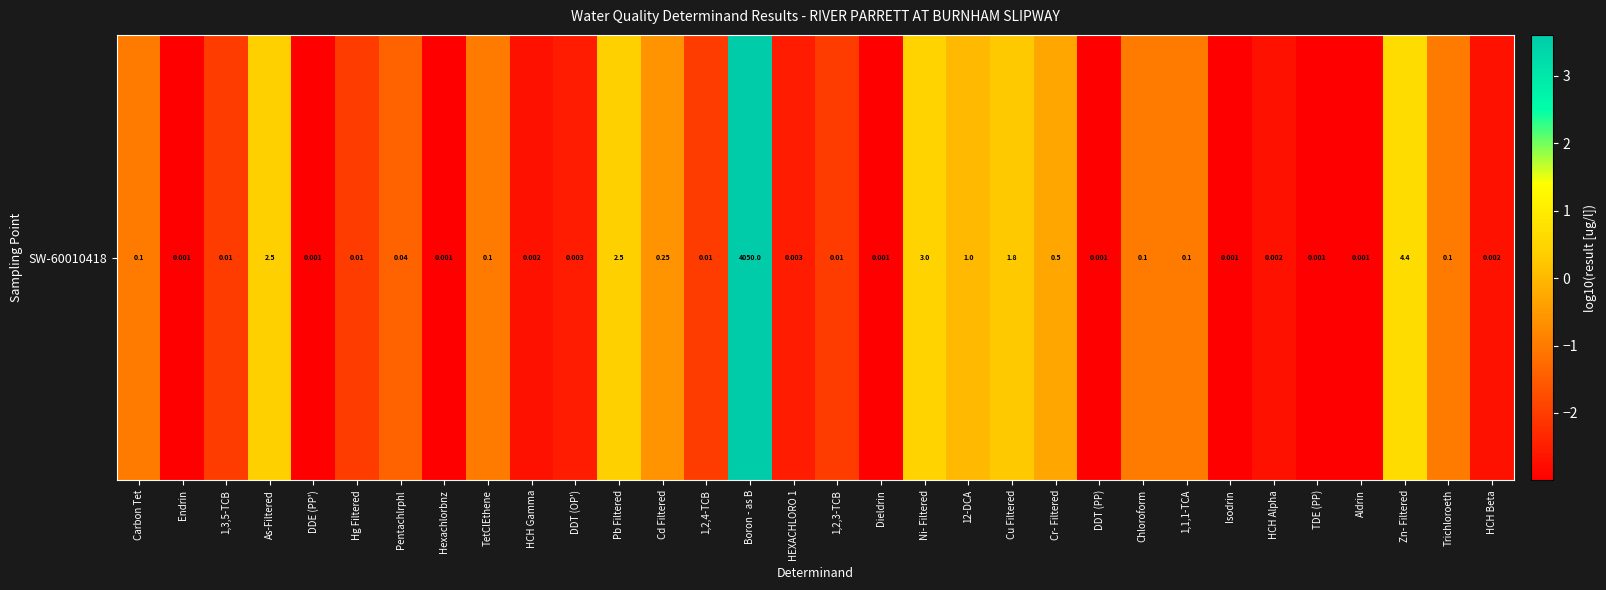

Reading left to right, what are all the values shown in this chart?

Carbon Tet=-1.0	Endrin=-3.0	1,3,5-TCB=-2.0	As-Filtered=0.4	DDE (PP')=-3.0	Hg Filtered=-2.0	Pentachlrphl=-1.4	Hexachlorbnz=-3.0	TetClEthene=-1.0	HCH Gamma=-2.7	DDT (OP')=-2.5	Pb Filtered=0.4	Cd Filtered=-0.6	1,2,4-TCB=-2.0	Boron - as B=3.6	HEXACHLORO 1=-2.5	1,2,3-TCB=-2.0	Dieldrin=-3.0	Ni- Filtered=0.5	12-DCA=0.0	Cu Filtered=0.3	Cr- Filtered=-0.3	DDT (PP)=-3.0	Chloroform=-1.0	1,1,1-TCA=-1.0	Isodrin=-3.0	HCH Alpha=-2.7	TDE (PP)=-3.0	Aldrin=-3.0	Zn- Filtered=0.6	Trichloroeth=-1.0	HCH Beta=-2.7